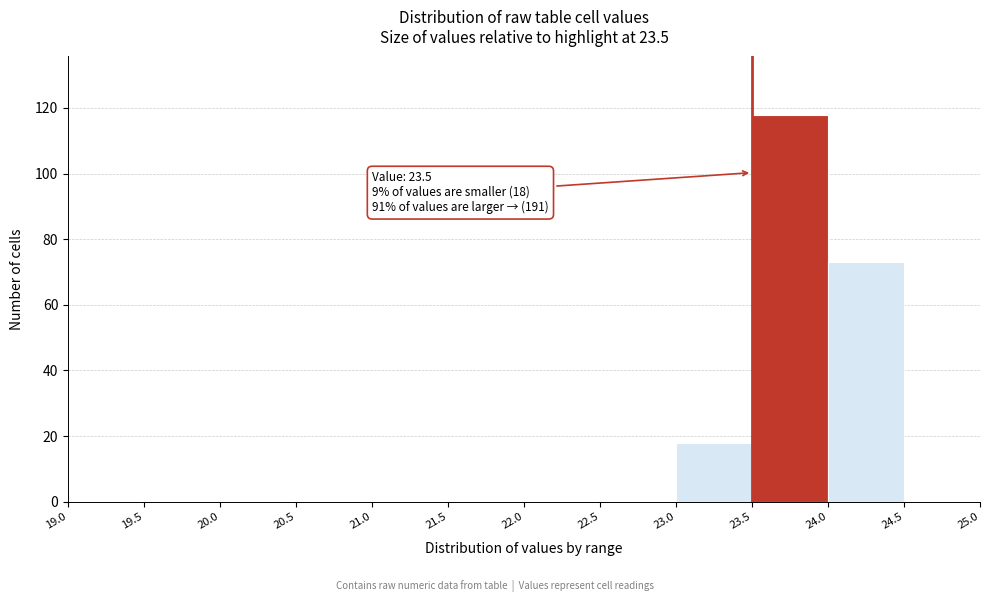

Over which range of the x-axis is the bar tallest?

23.5 to 24.0